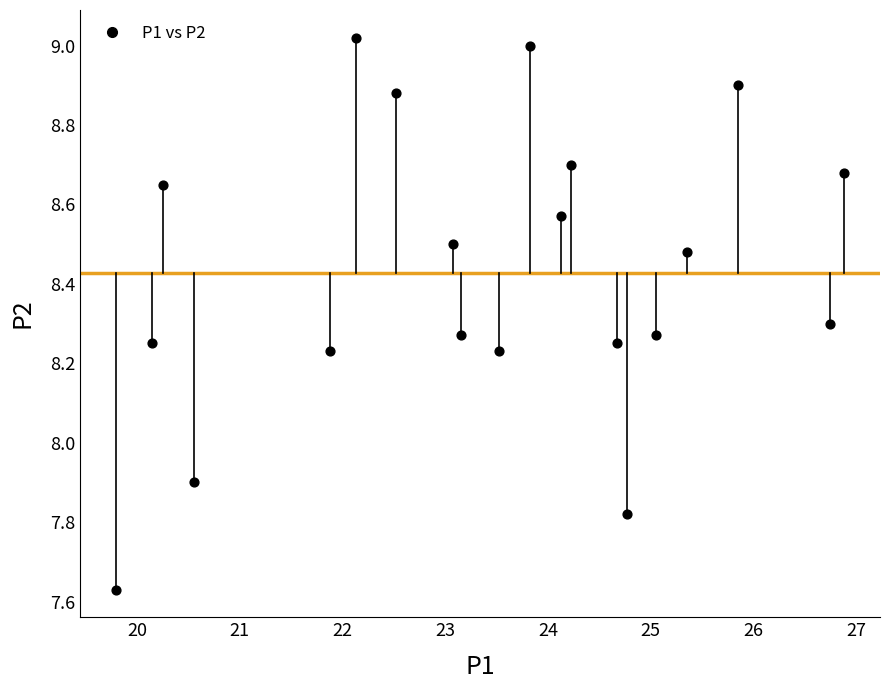

What Y value in the scatter plot is closest to 8?

7.9